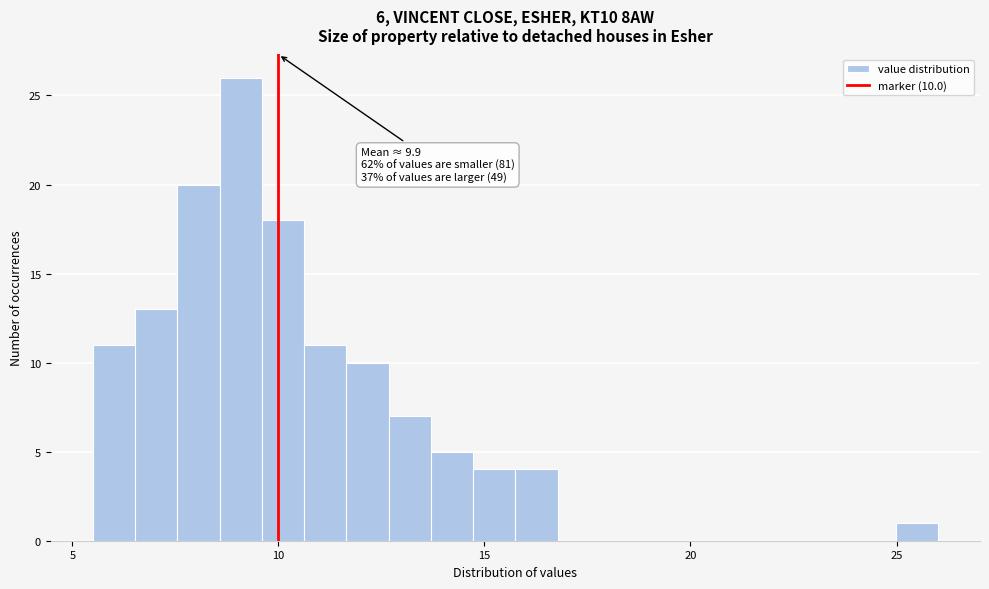

Around what value on the x-axis is the tallest bar? Give the approximate position of its centre, as read against the axis.

9.0